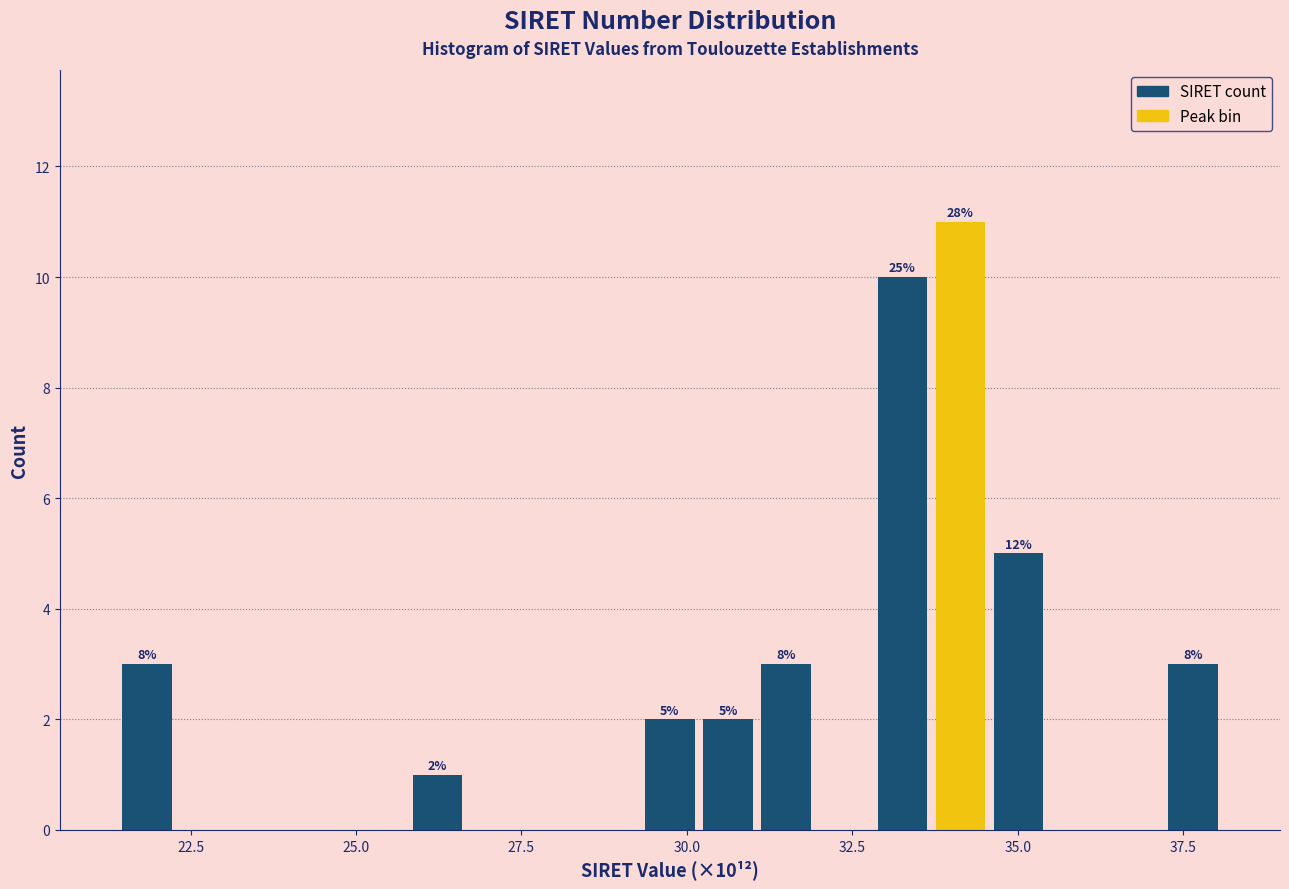

Read against the x-axis, roughly where is the centre of the tallest bar?

34.0